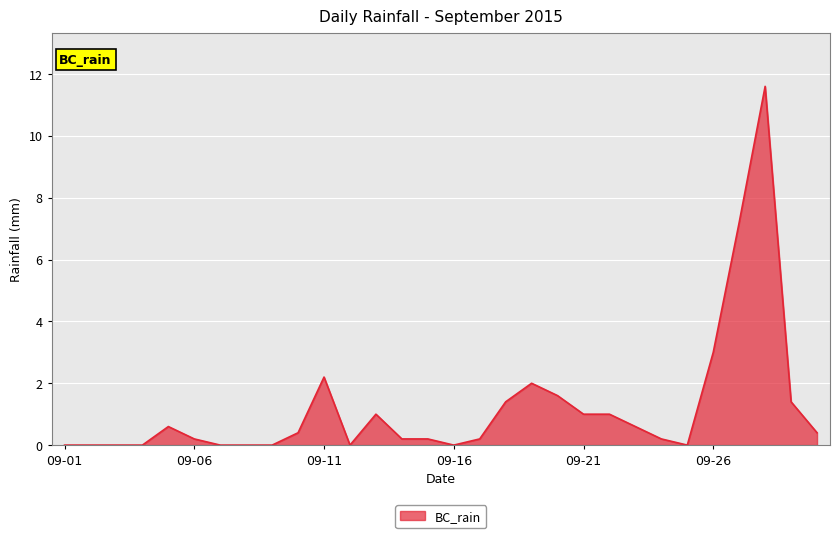

Reading right to left, list all the values displayed in this chart.

0.4	1.4	11.6	7.2	3.0	0.0	0.2	0.6	1.0	1.0	1.6	2.0	1.4	0.2	0.0	0.2	0.2	1.0	0.0	2.2	0.4	0.0	0.0	0.0	0.2	0.6	0.0	0.0	0.0	0.0